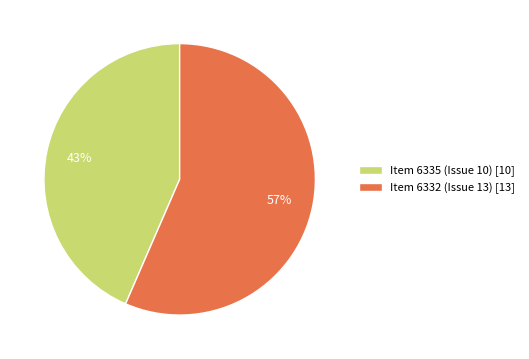

How many segments does this pie chart have?

2